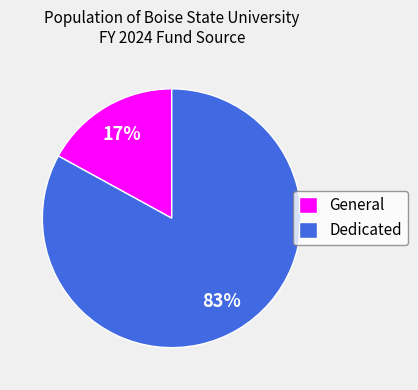

Is the sum of General and Dedicated greater than half?

Yes